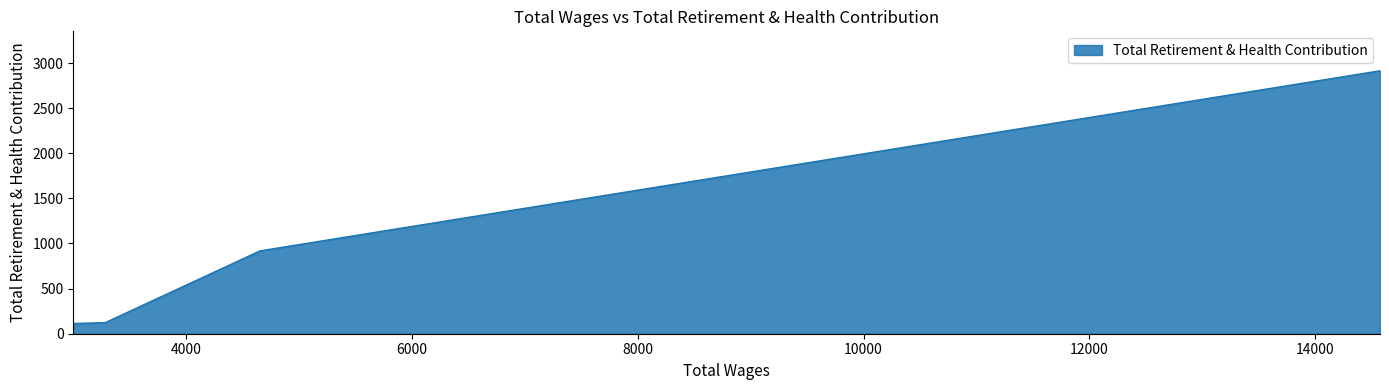

Between 4655.0 and 3285.0, which is larger?

4655.0